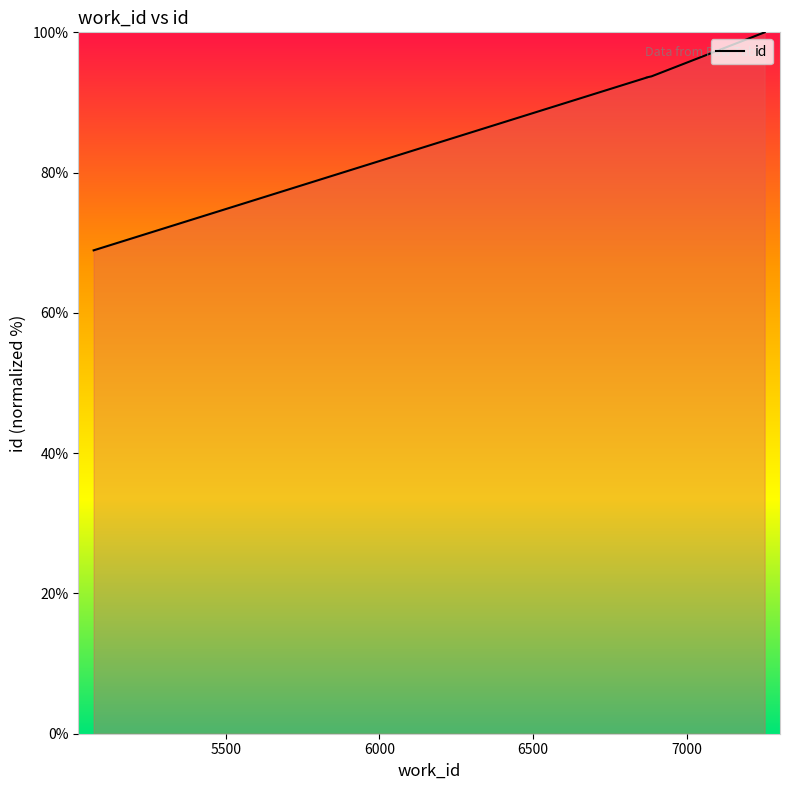

The chart shows a value of 113.7 at 5070. True or false?

False